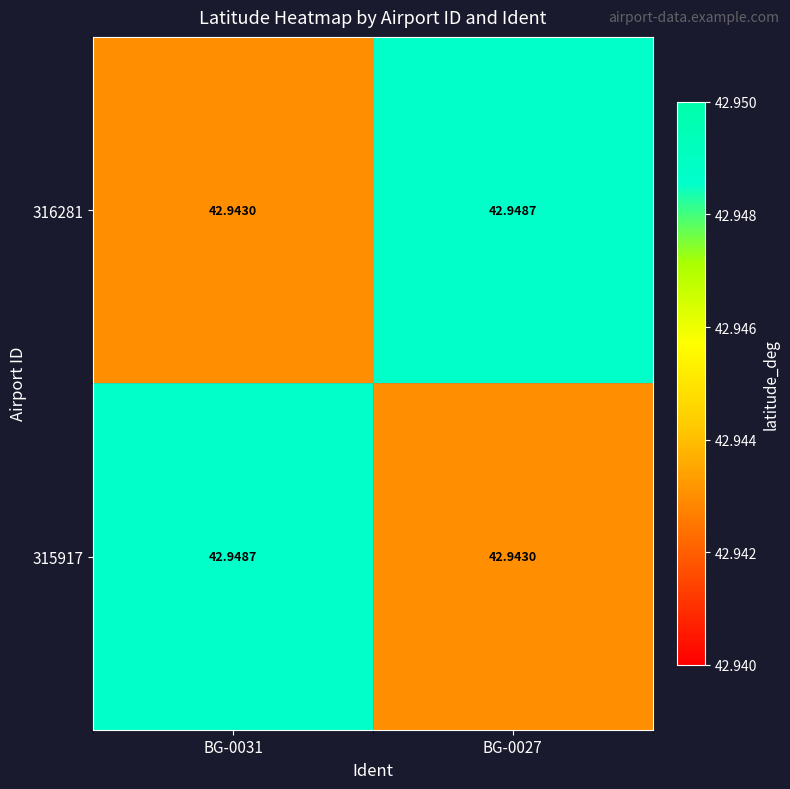

What is the greatest value displayed?

42.9